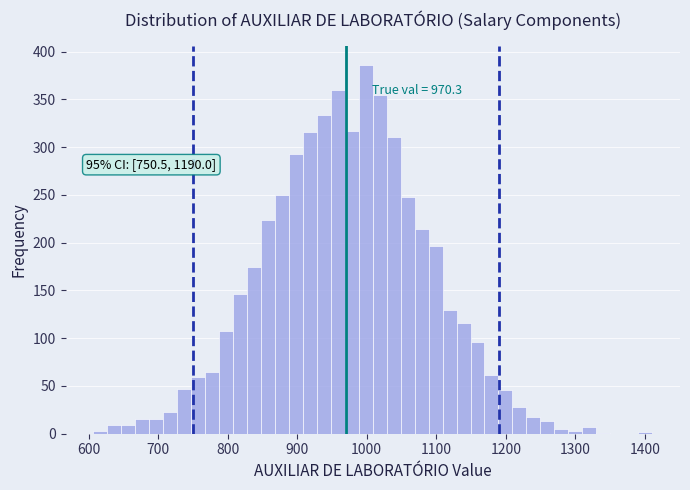

Around what value on the x-axis is the tallest bar? Give the approximate position of its centre, as read against the axis.

1000